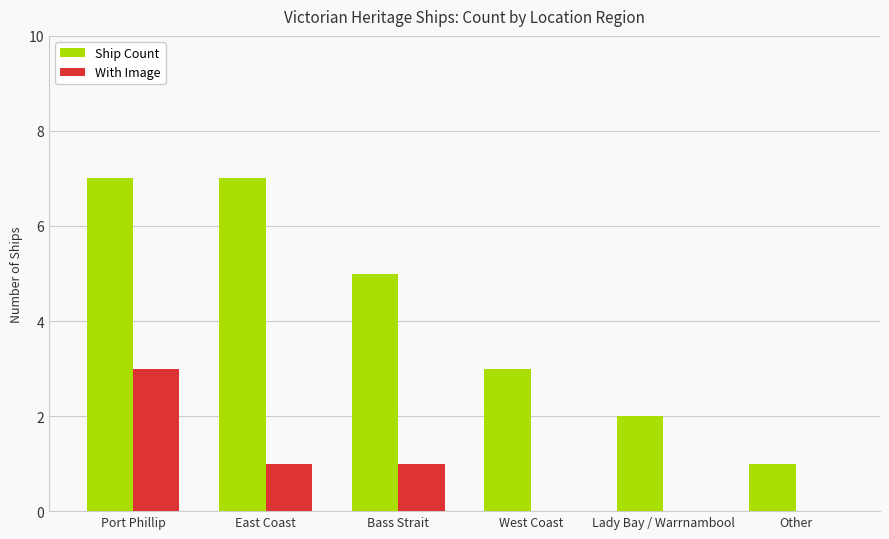

Which series changed the most between Lady Bay / Warrnambool and Other?

Ship Count